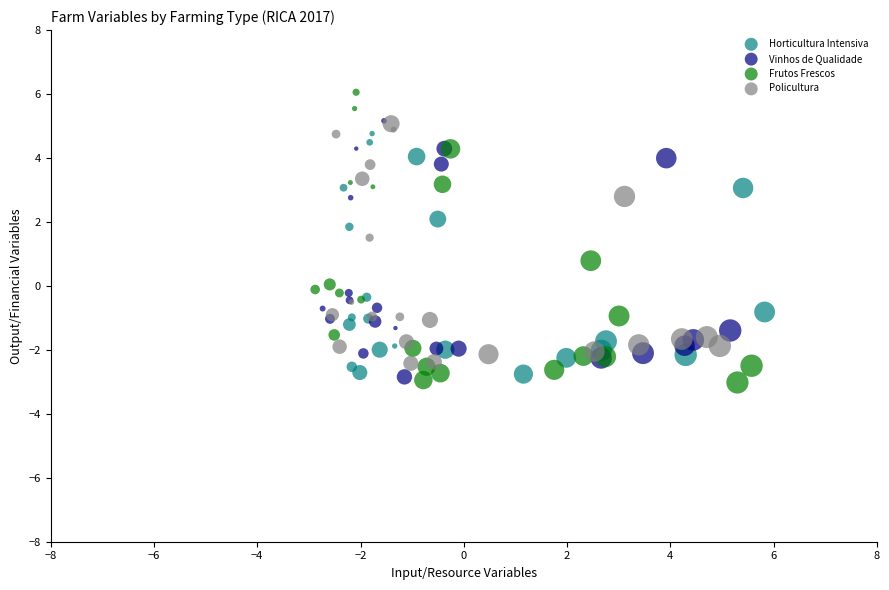

Which series reaches the minimum Y coordinate?

Frutos Frescos